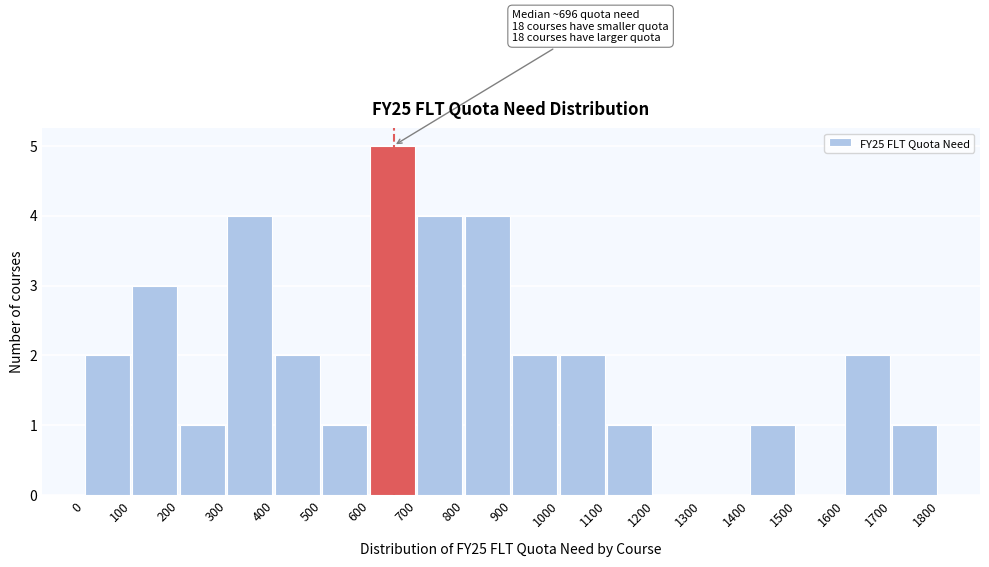

Which range on the x-axis has the tallest bar?

600 to 700